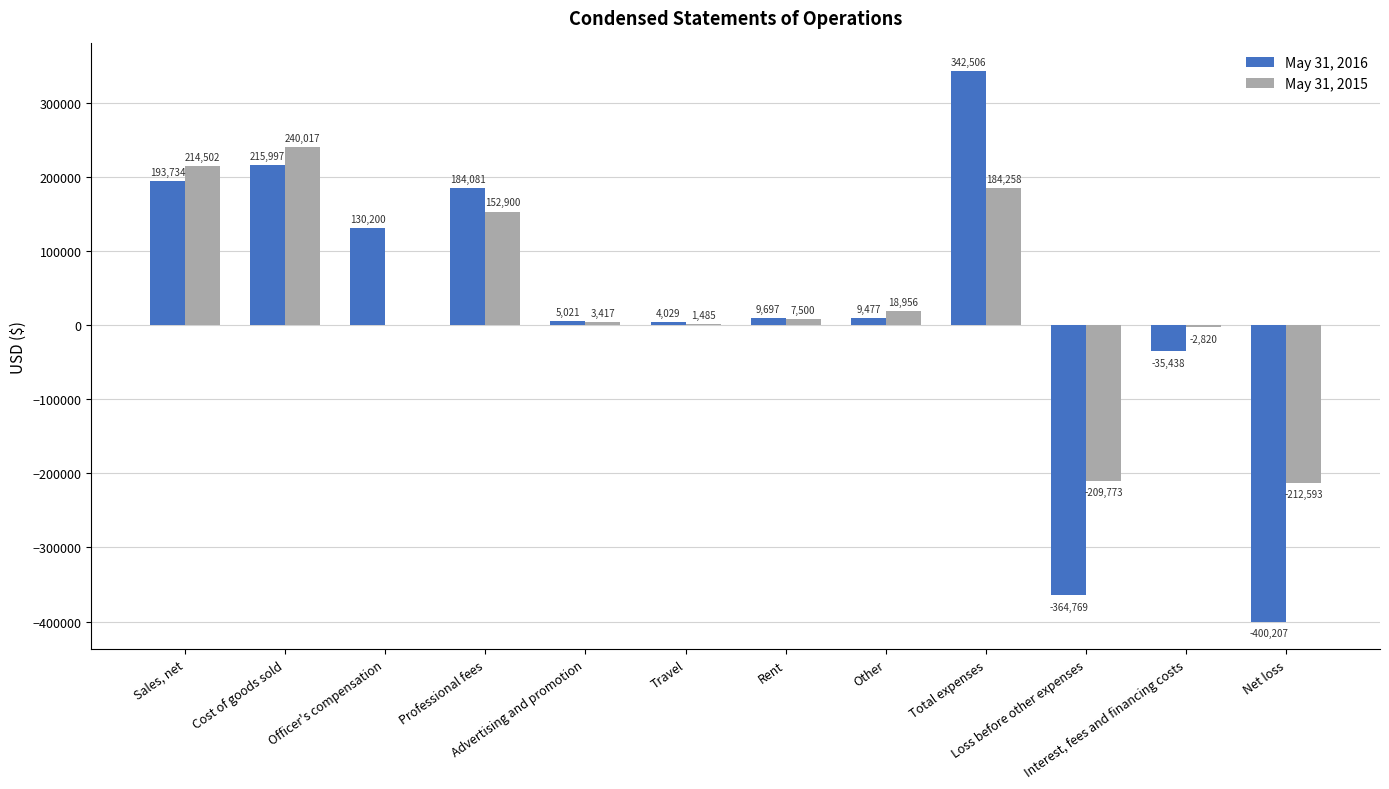

What is the sum of all May 31, 2015 values?

397849